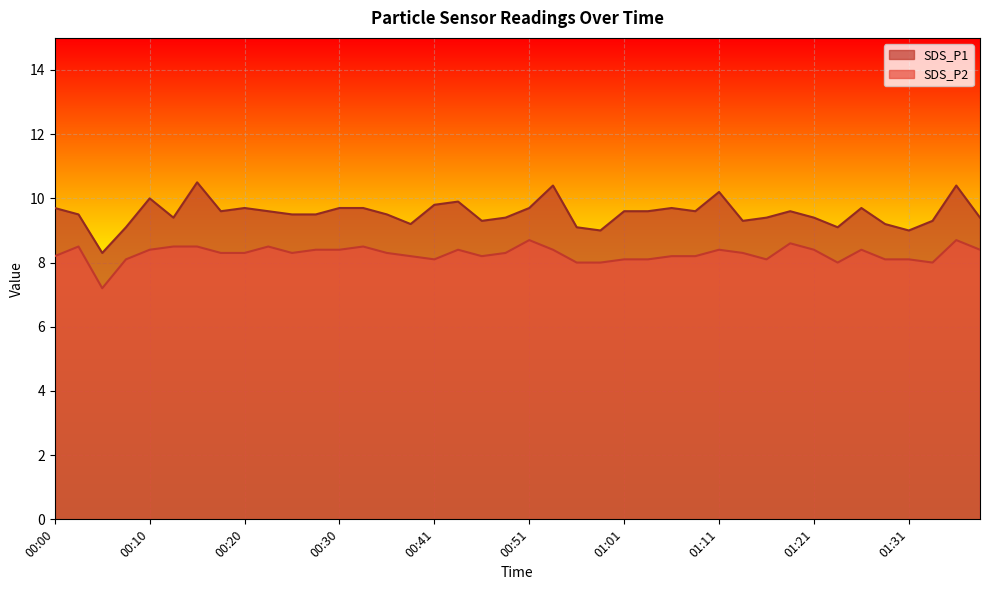

What is the difference between the maximum and minimum values in the SDS_P2 series?

1.5